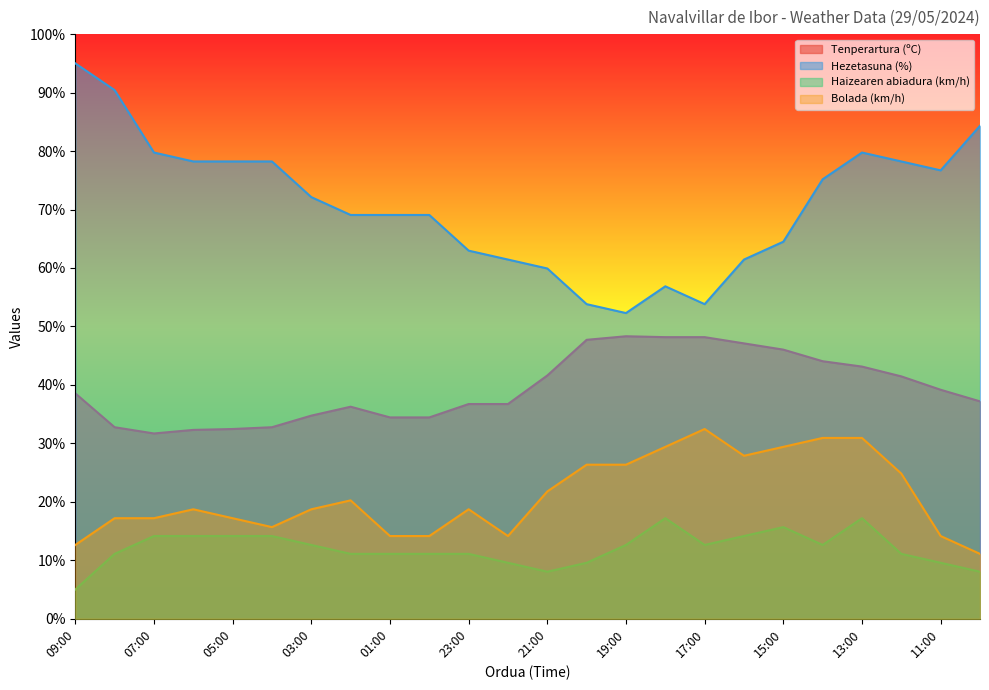

What are all the series names shown in the legend?

Tenperartura (ºC), Hezetasuna (%), Haizearen abiadura (km/h), Bolada (km/h)